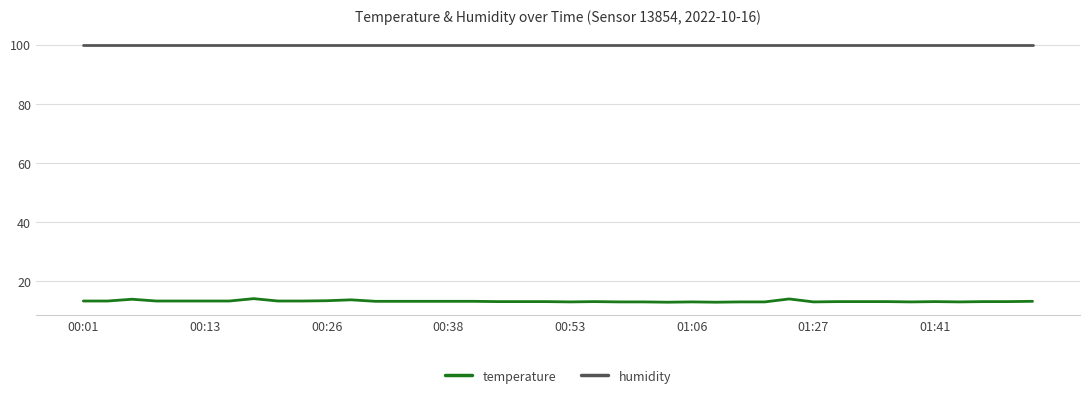

List the series in order of their peak value, lowest first.

temperature, humidity